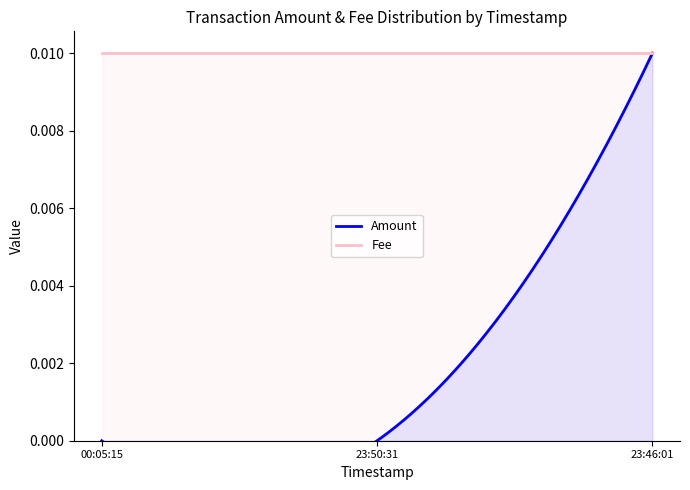

At which category is the sum across all series the highest?

2023-04-18 23:46:01